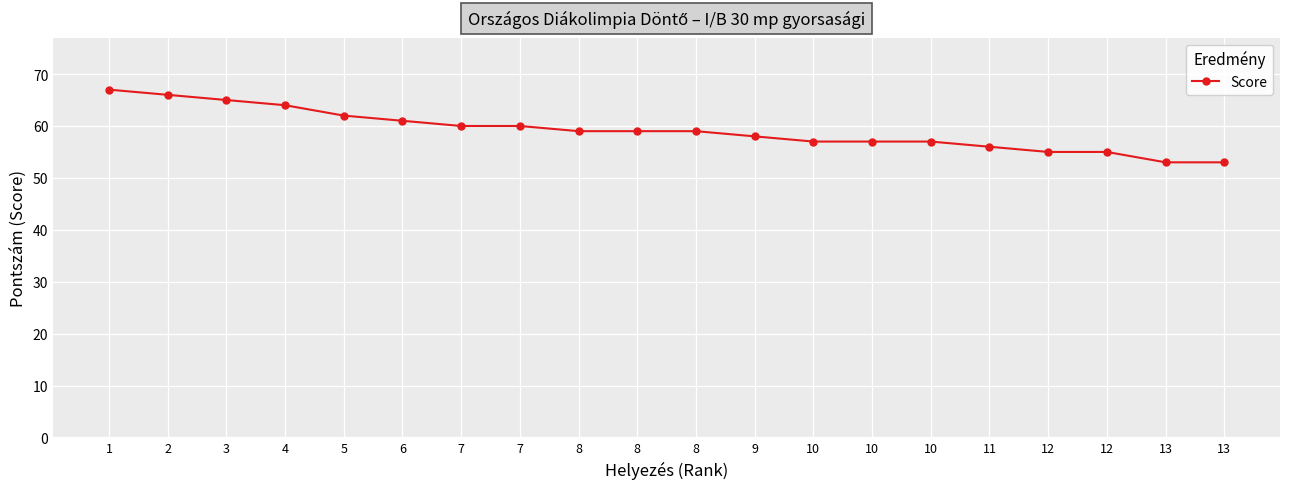

Where is the data nearest to the value 60?

7